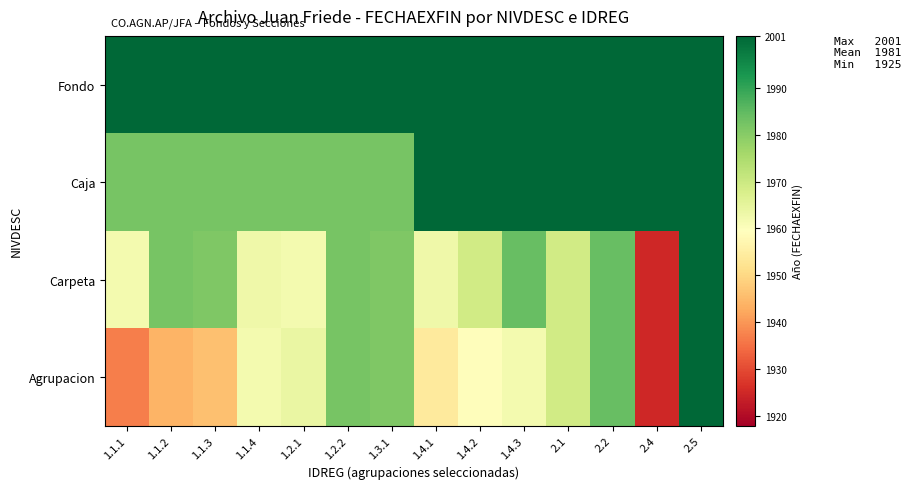

Between 1.3.1 and 2.5, which series saw the biggest shift?

Carpeta